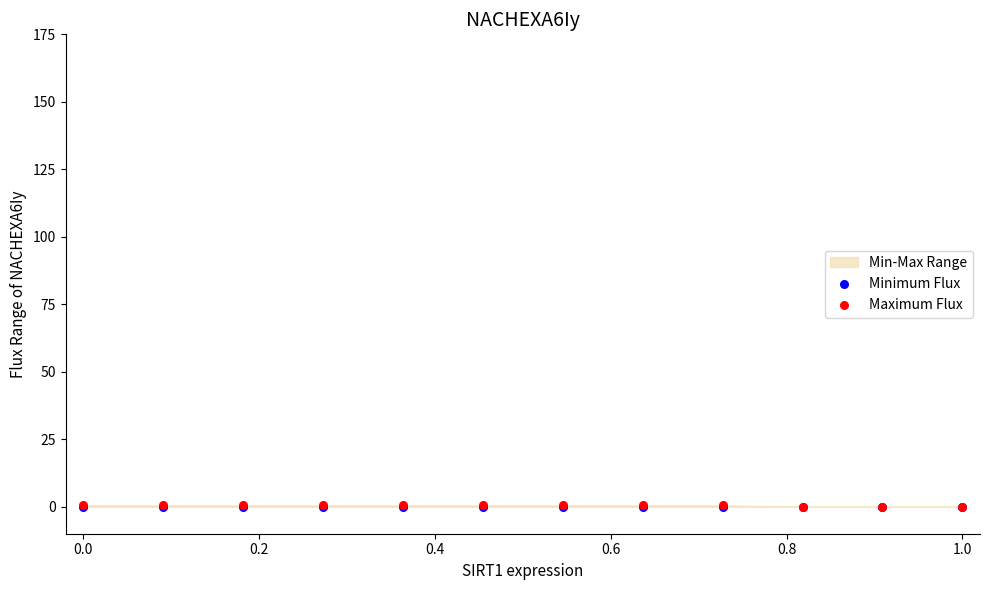

Which series has the widest spread of Y values?

Maximum Flux